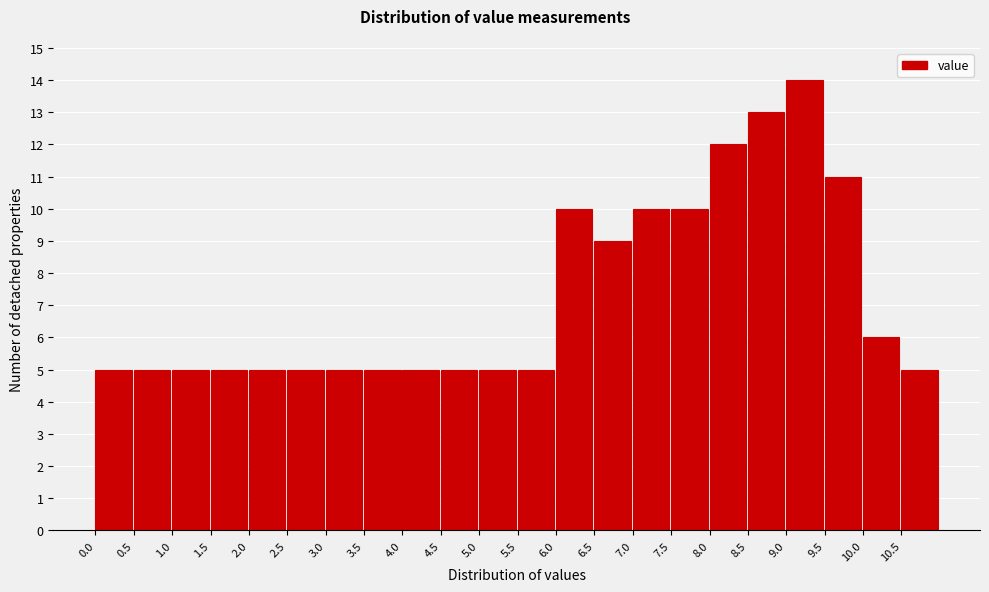

Reading left to right, transcribe this chart: for each bar, give the range it covers on the x-axis and its height. The values are not printed on the chart, so give them approximately, as read against the axis.

0.0 to 0.5: 5
0.5 to 1.0: 5
1.0 to 1.5: 5
1.5 to 2.0: 5
2.0 to 2.5: 5
2.5 to 3.0: 5
3.0 to 3.5: 5
3.5 to 4.0: 5
4.0 to 4.5: 5
4.5 to 5.0: 5
5.0 to 5.5: 5
5.5 to 6.0: 5
6.0 to 6.5: 10
6.5 to 7.0: 9
7.0 to 7.5: 10
7.5 to 8.0: 10
8.0 to 8.5: 12
8.5 to 9.0: 13
9.0 to 9.5: 14
9.5 to 10.0: 11
10.0 to 10.5: 6
10.5 to 11.0: 5